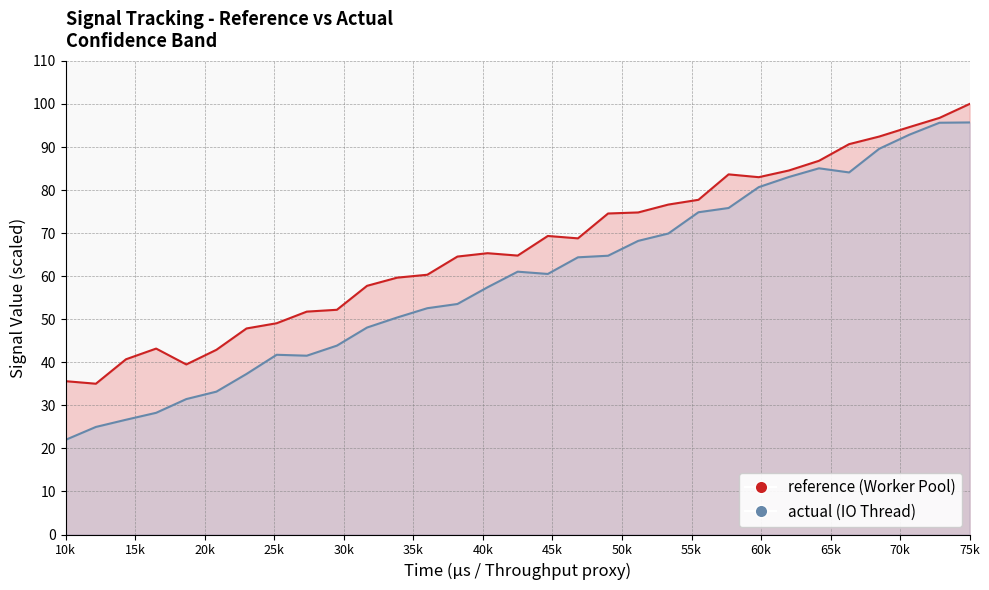

What is the value of the reference (Worker Pool) point at the 30th from the left?

96.8